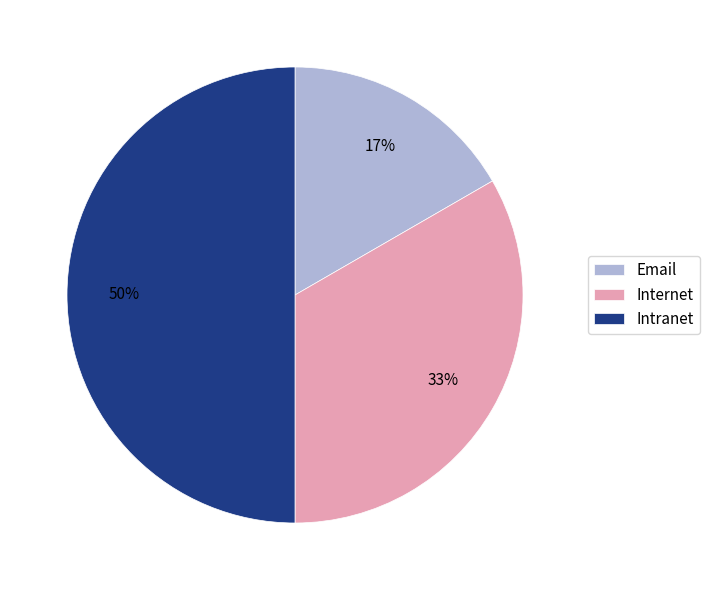

Which slice is the largest?

Intranet